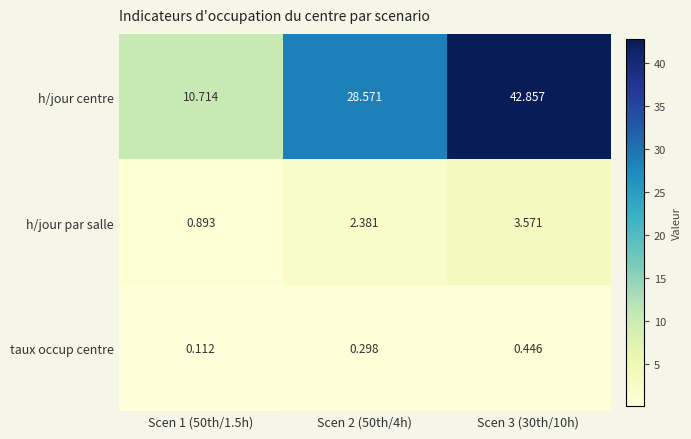

List the series in order of their peak value, lowest first.

taux occup centre, h/jour par salle, h/jour centre